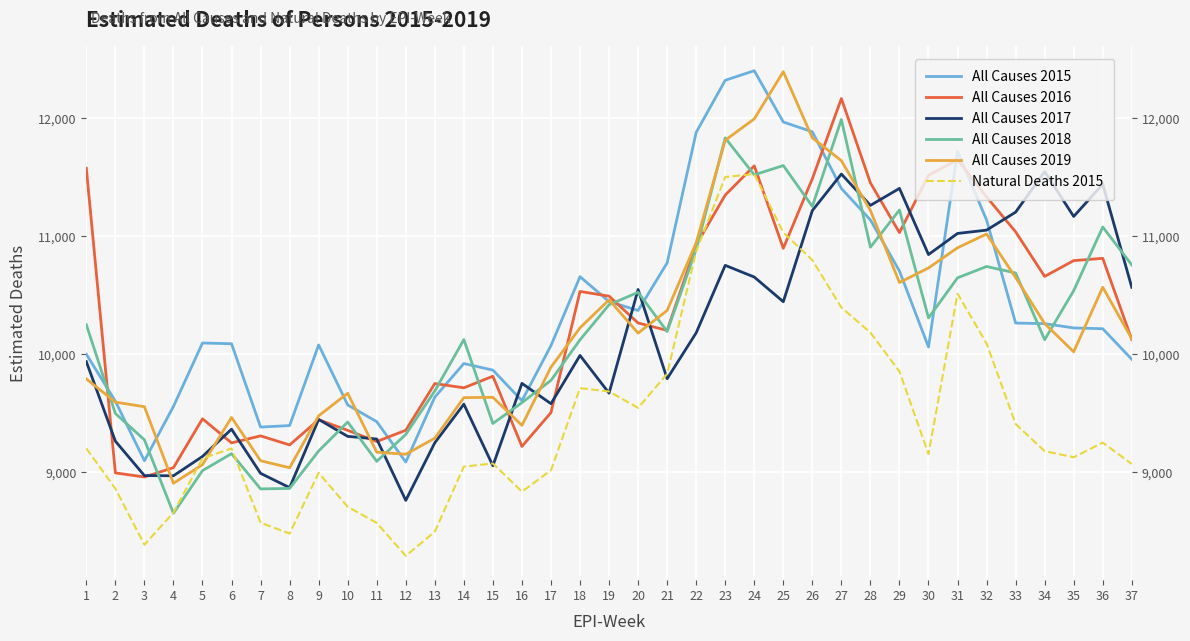

In All Causes 2018, how many points are higher than both neighbors (excluding endpoints)?

10